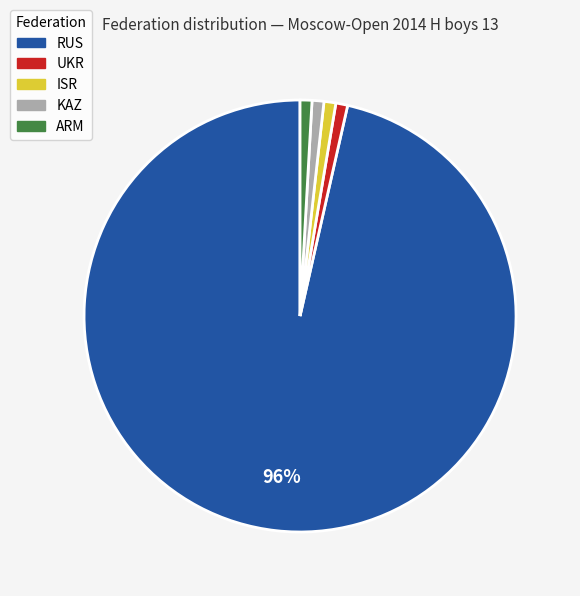

Approximately how many times larger is the value at KAZ compared to UKR?

1.0